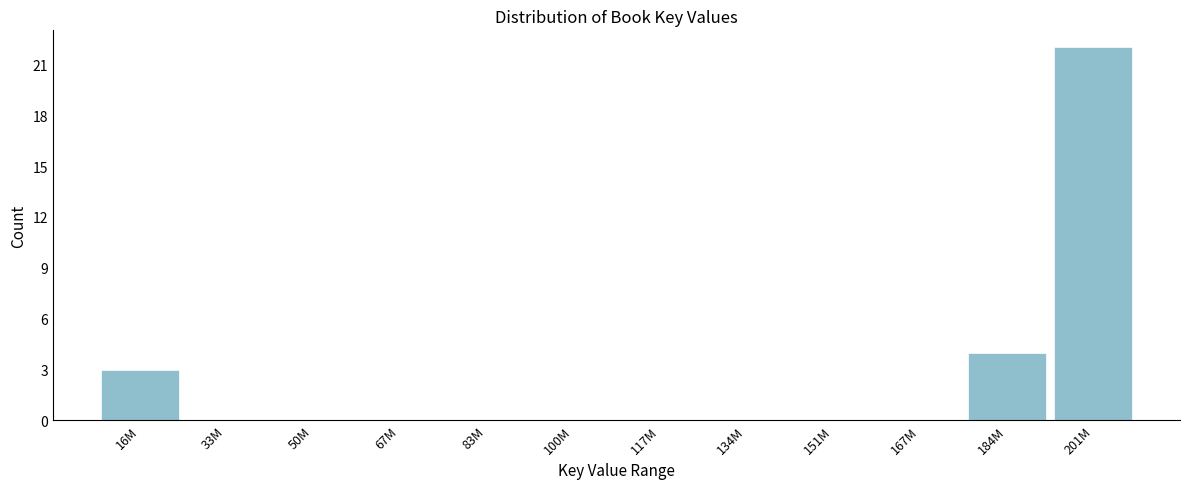

Reading left to right, what are all the values shown in this chart?

16M=3	33M=0	50M=0	67M=0	83M=0	100M=0	117M=0	134M=0	151M=0	167M=0	184M=4	201M=22